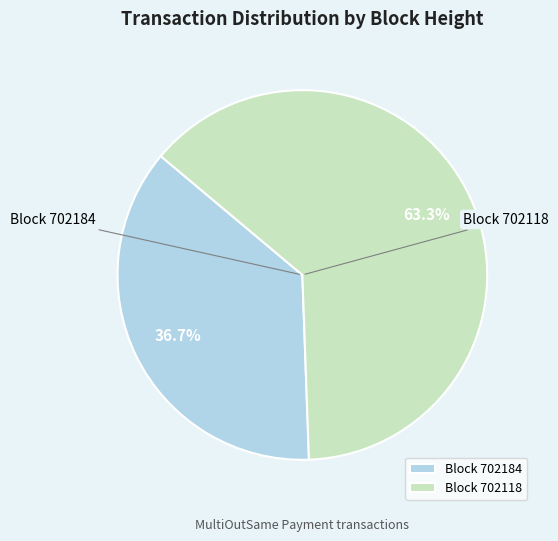

What is the ratio of the value at Block 702118 to the value at Block 702184?

1.7